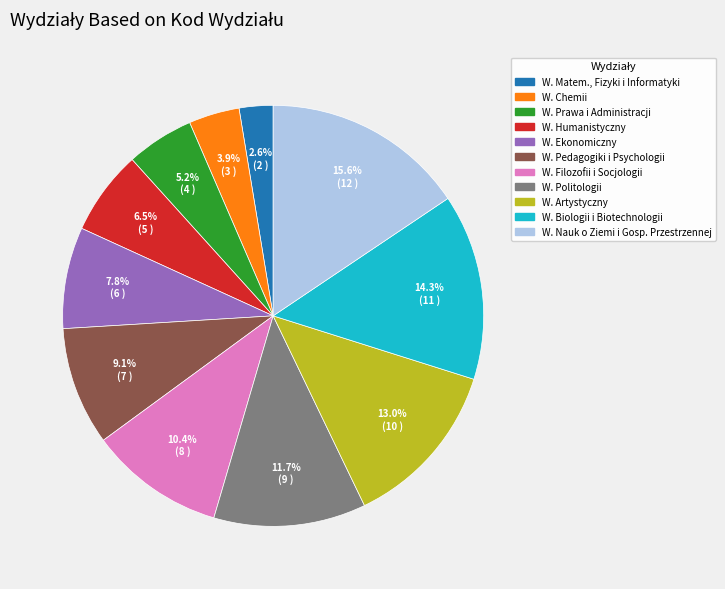

How much of the chart is everything except W. Filozofii i Socjologii?

89.6%